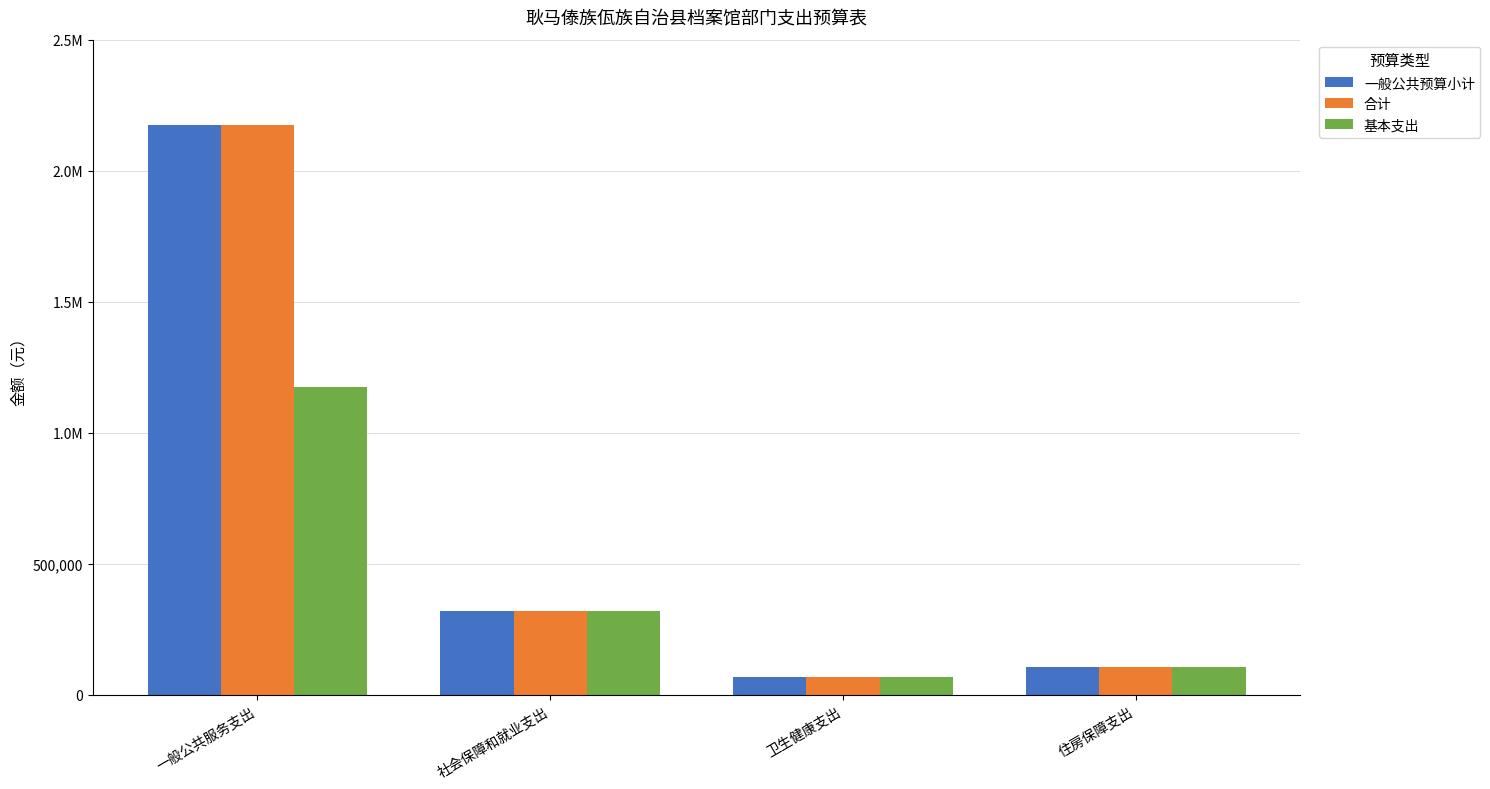

Which series has the largest range (max minus min)?

一般公共预算小计